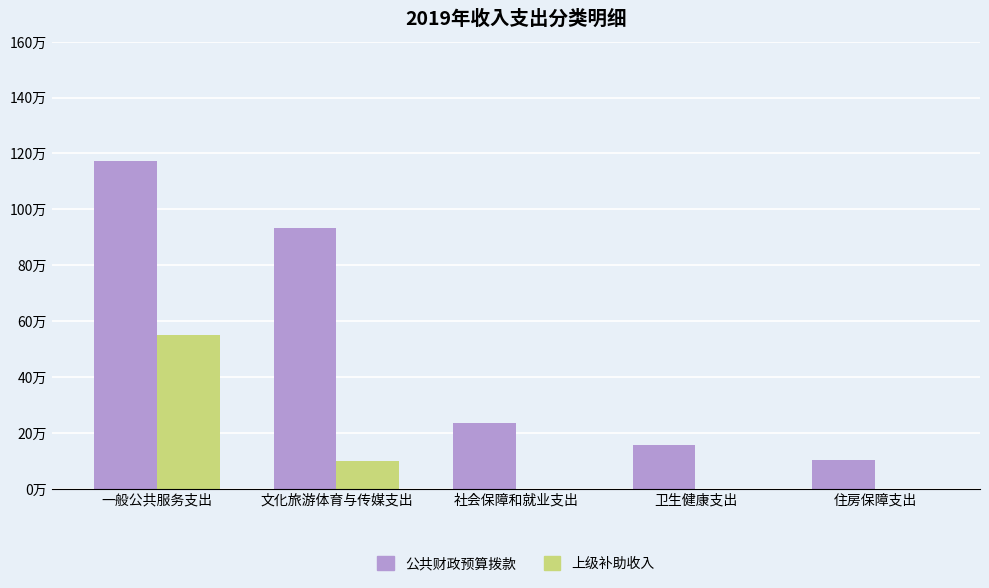

Are the bars grouped side by side (vs. stacked)?

Yes